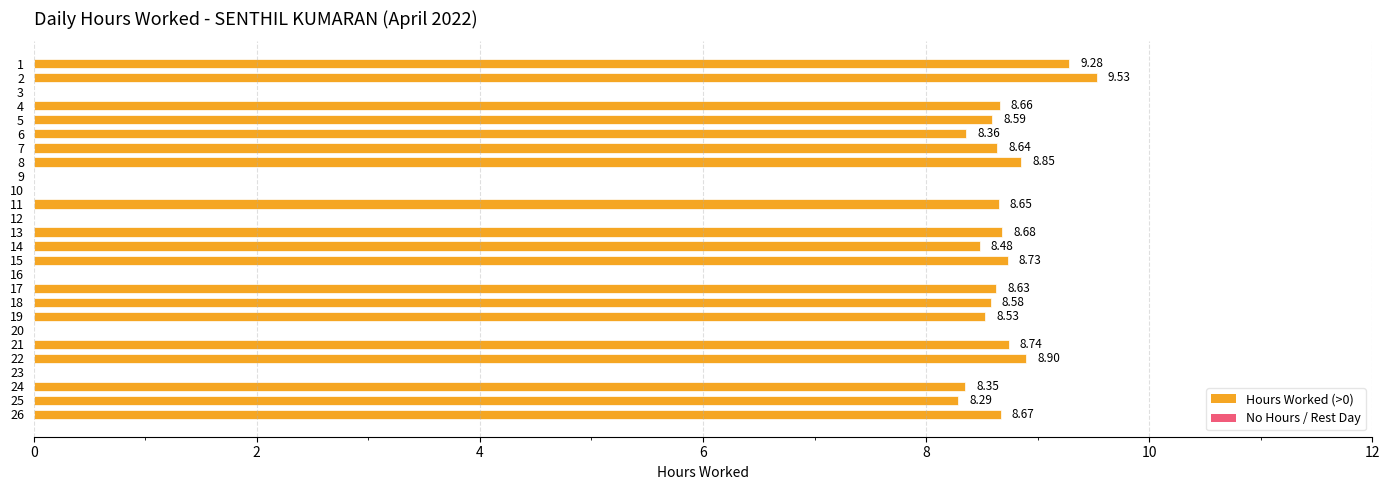

Which category has the highest value across all series?

2